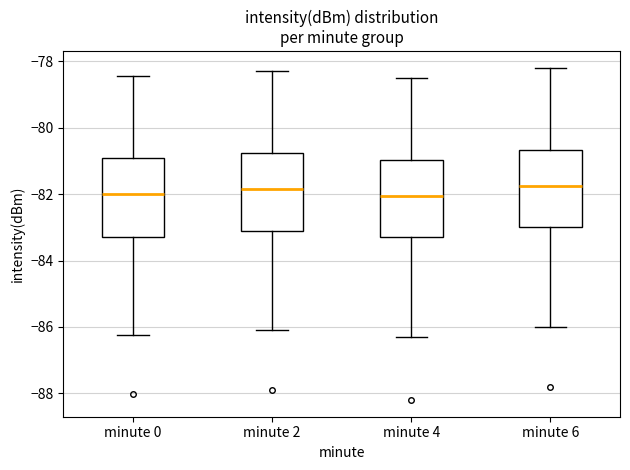

Reading left to right, read every box against the y-axis: the position of its median line, the range the box covers, and the ends of its whiskers. The values are not printed on the chart, so give them approximately, as read against the axis.

minute 0: median -82.0, box -83.2 to -81.0, whiskers -86.2 to -78.4
minute 2: median -81.8, box -83.0 to -80.8, whiskers -86.0 to -78.2
minute 4: median -82.0, box -83.2 to -81.0, whiskers -86.2 to -78.4
minute 6: median -81.8, box -83.0 to -80.6, whiskers -86.0 to -78.2